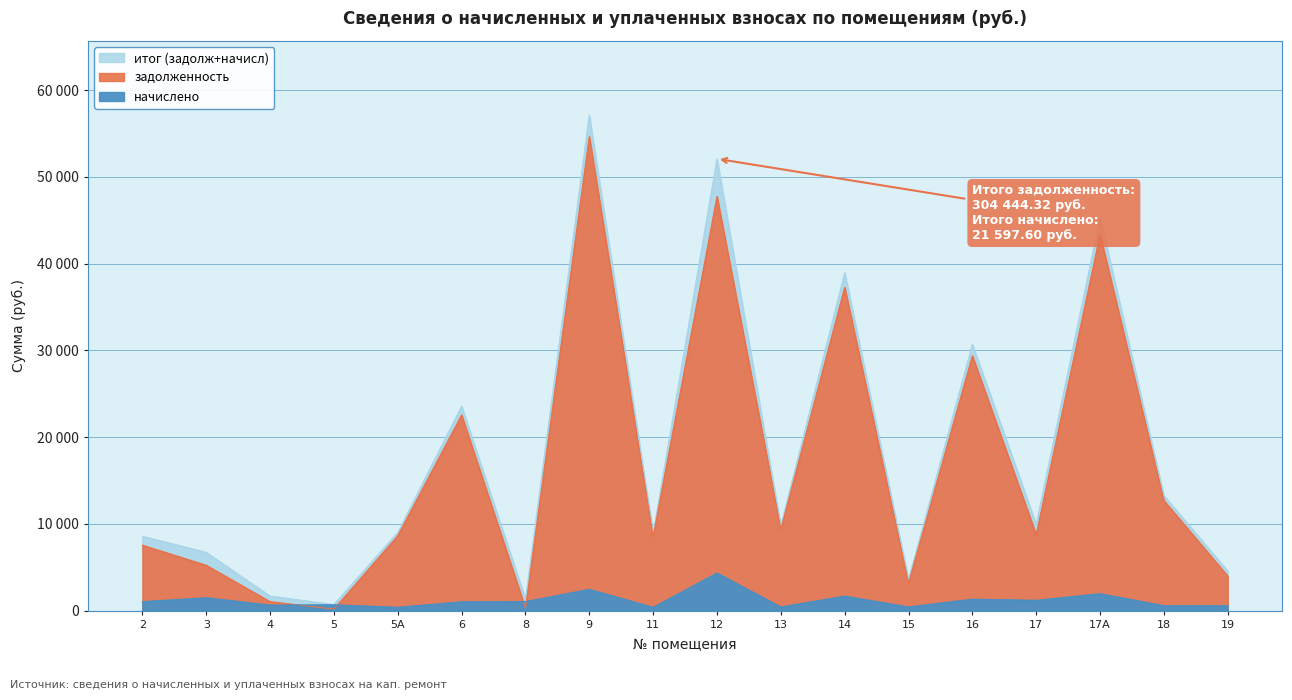

Where is задолженность nearest to the value 27422?

16